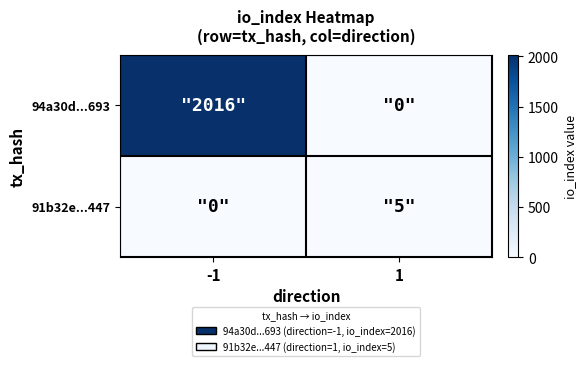

Which series changed the most between -1 and 1?

94a30d...693